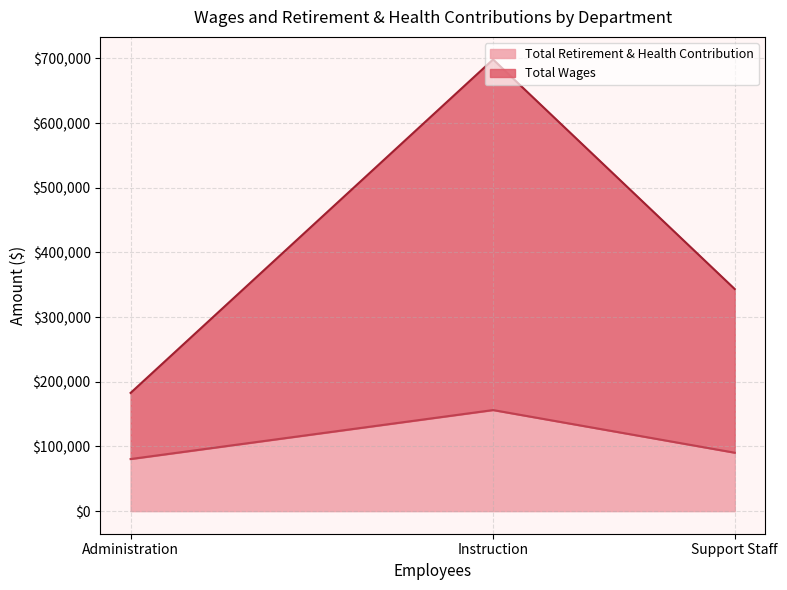

Between Instruction and Administration, which series saw the biggest shift?

Total Wages